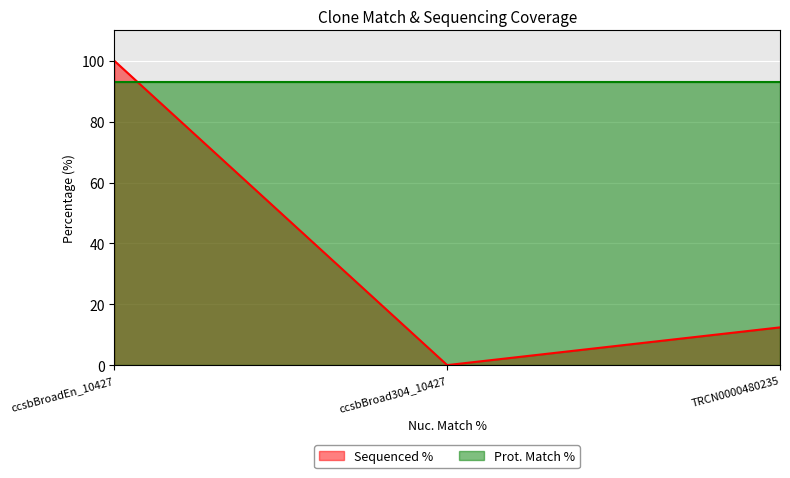

List the labels in order of value, smallest first.

ccsbBroad304_10427, TRCN0000480235, ccsbBroadEn_10427